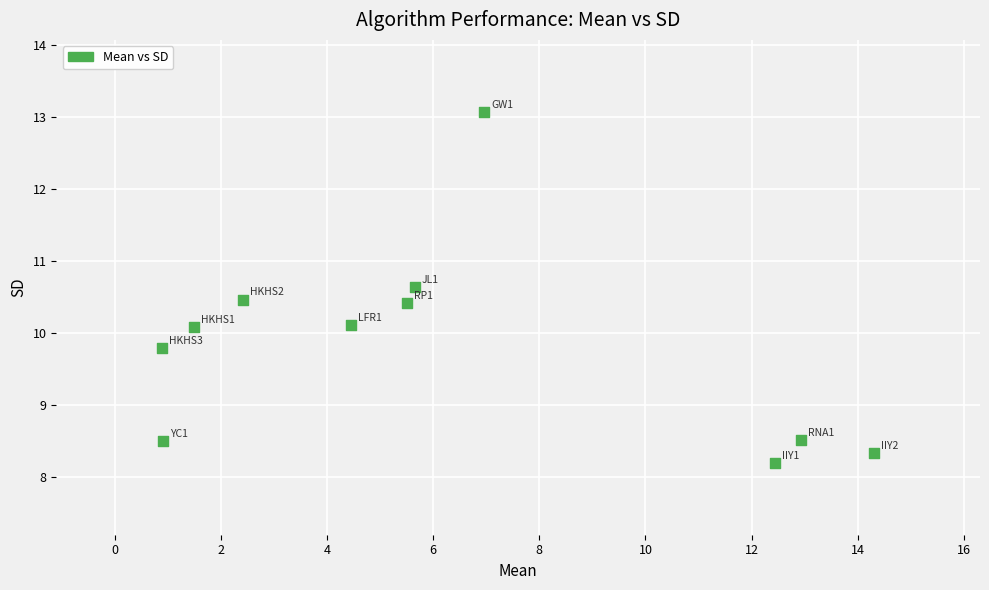

What is the range of X values (max minus min)?

13.4